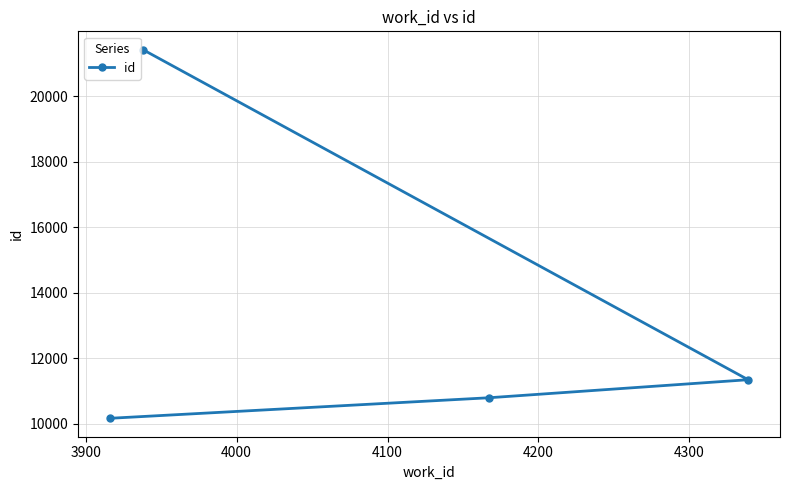

What is the greatest value displayed?

21428